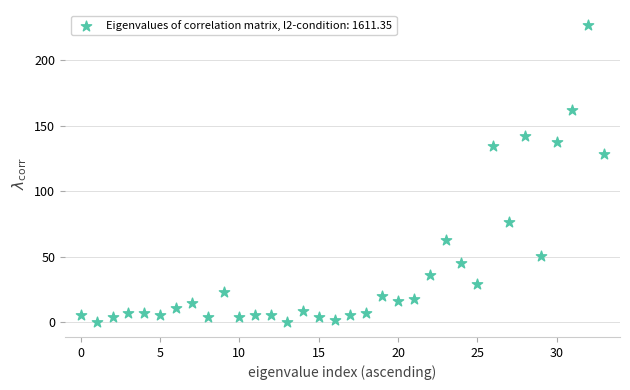

What Y value in the scatter plot is closest to 113?

128.8